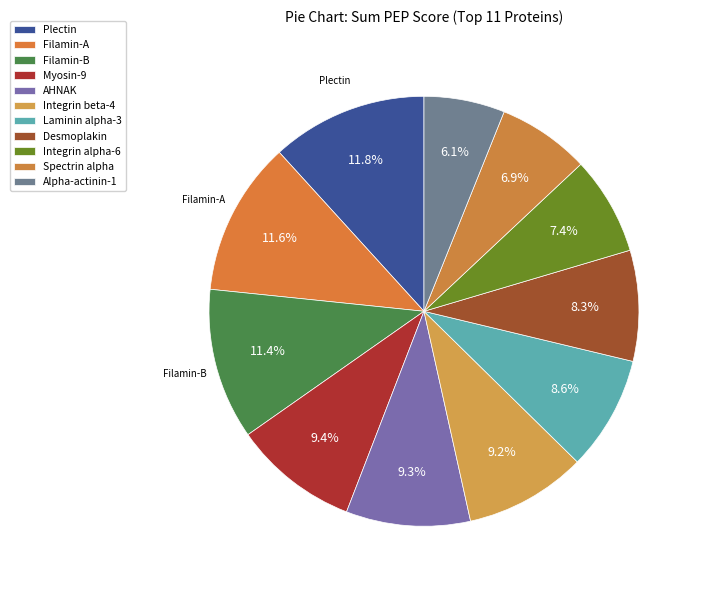

How many segments does this pie chart have?

11